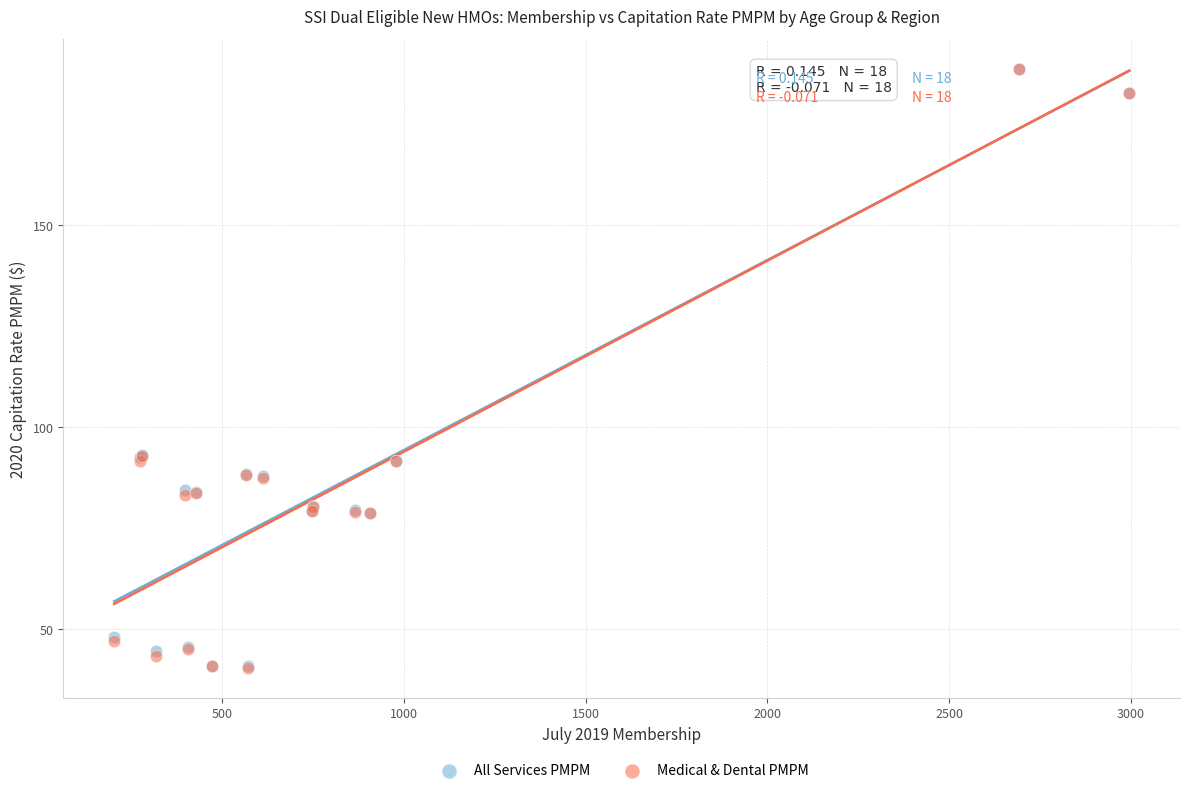

Which series has the widest spread of Y values?

Medical & Dental PMPM